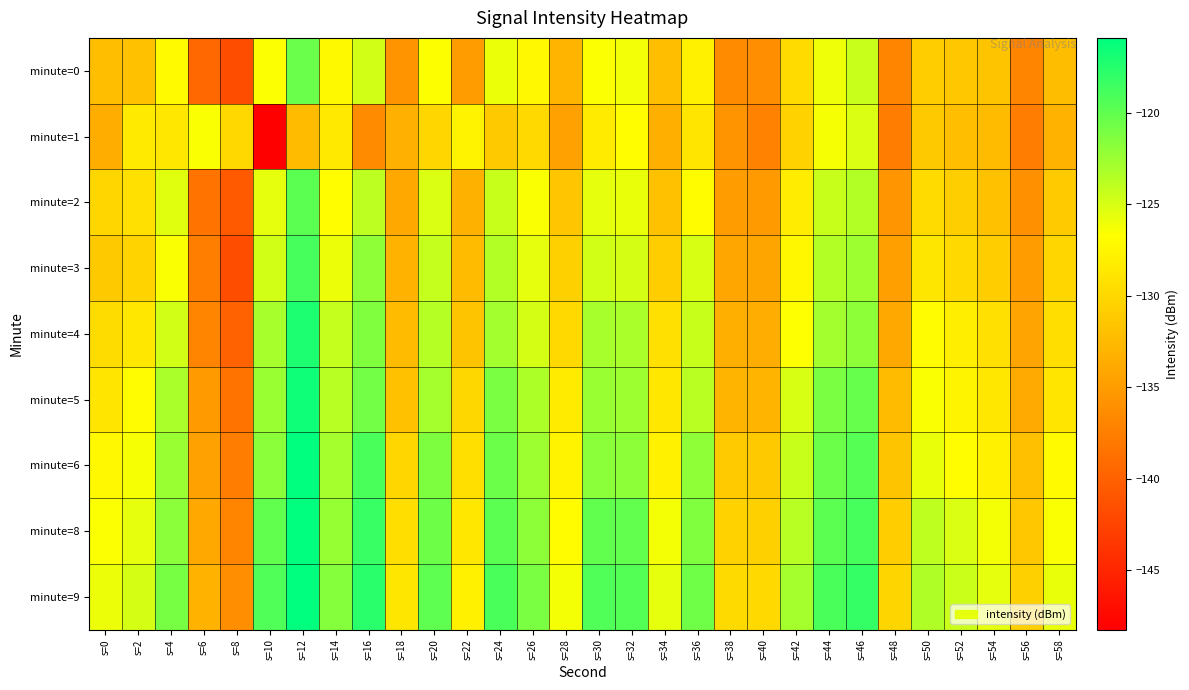

How many distinct data groups are displayed?

9